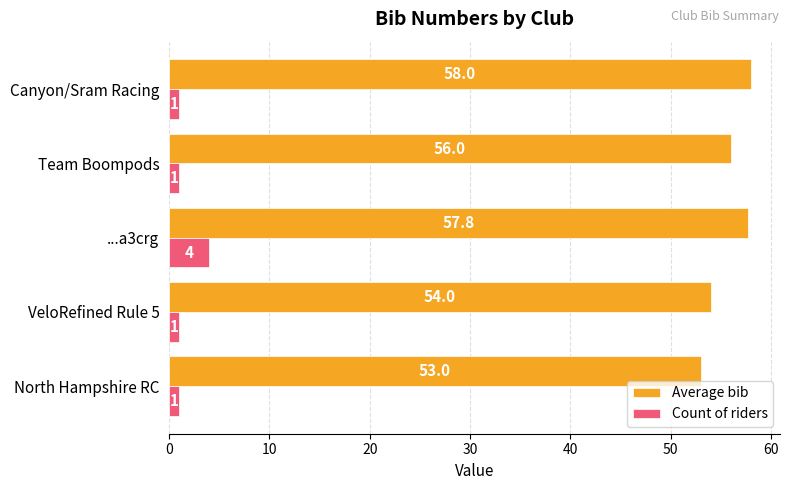

The value of Average bib at Canyon/Sram Racing is 88.2. True or false?

False